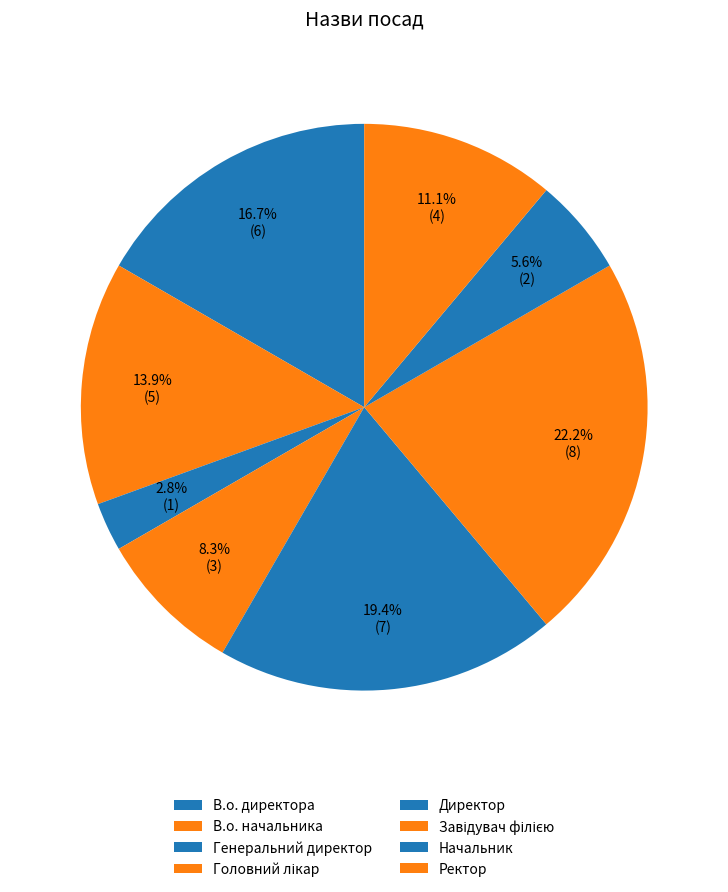

Is there any slice that represents more than half of the pie?

No